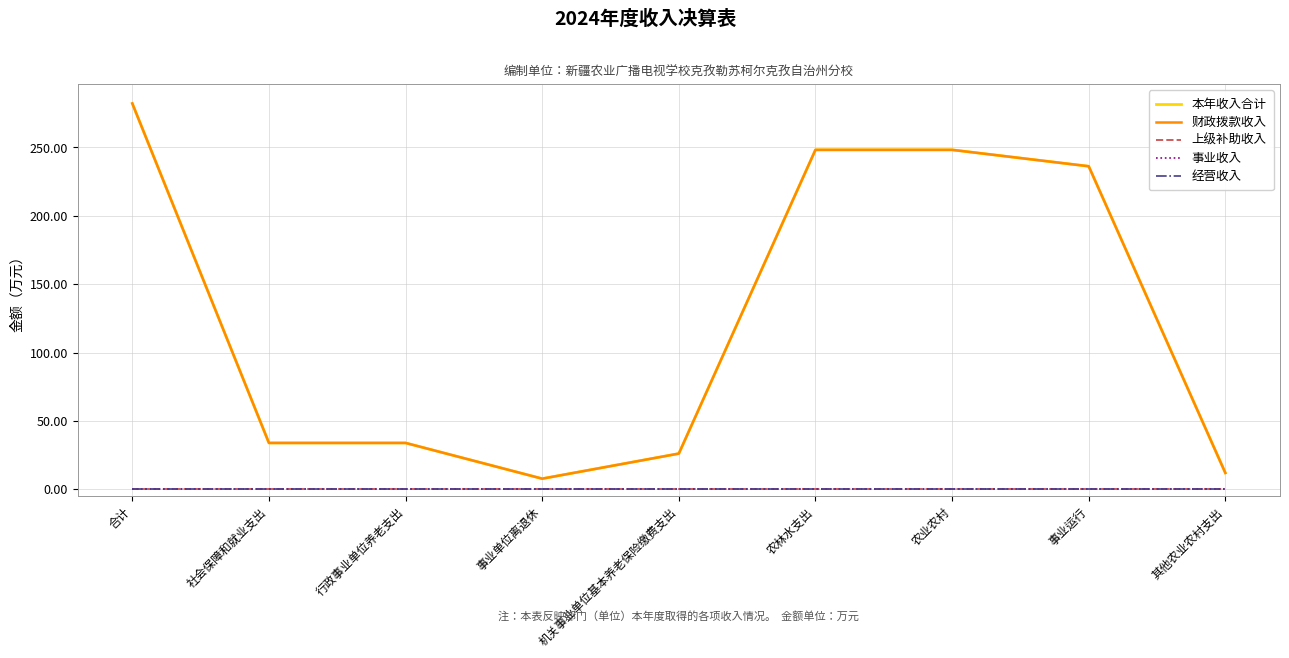

At 机关事业单位基本养老保险缴费支出, list the series in order from smallest to largest.

上级补助收入, 事业收入, 经营收入, 本年收入合计, 财政拨款收入